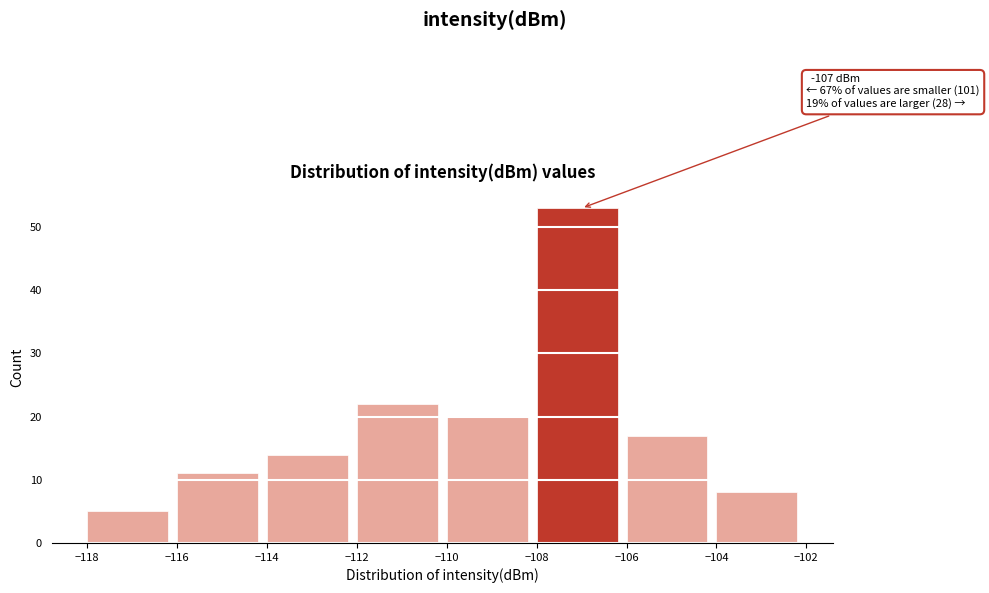

Which range on the x-axis has the tallest bar?

-108 to -106